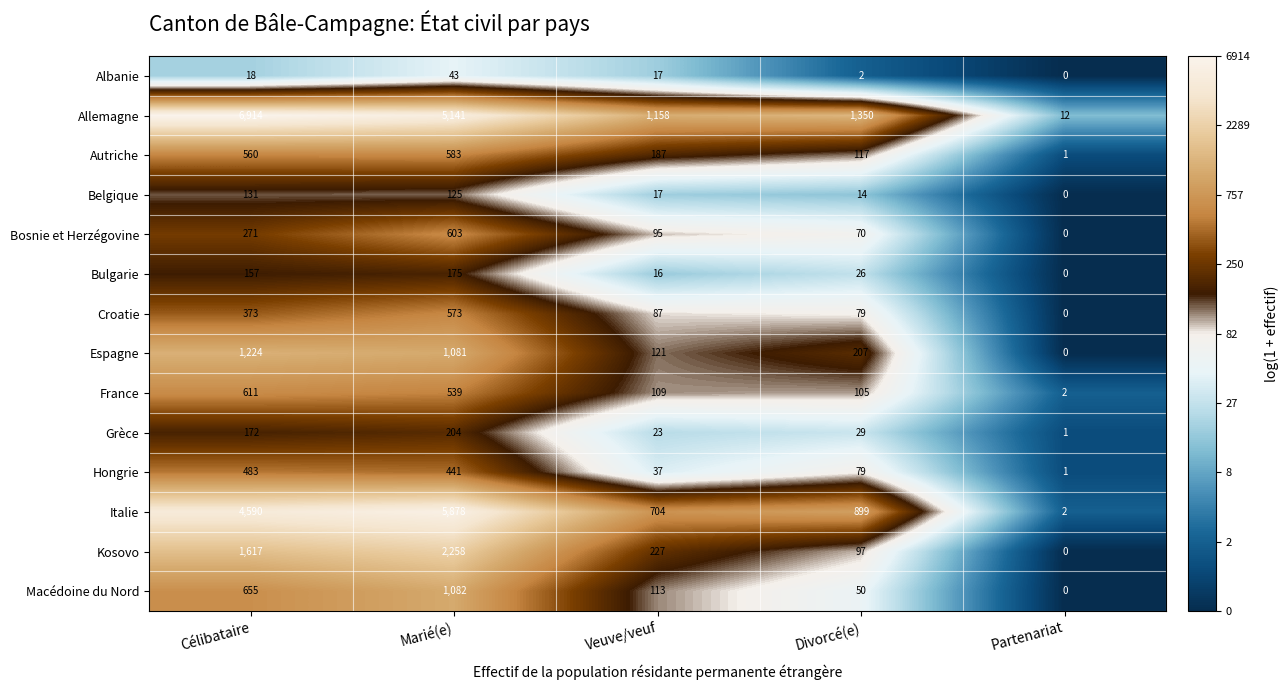

What is the sum of all Grèce values?

429